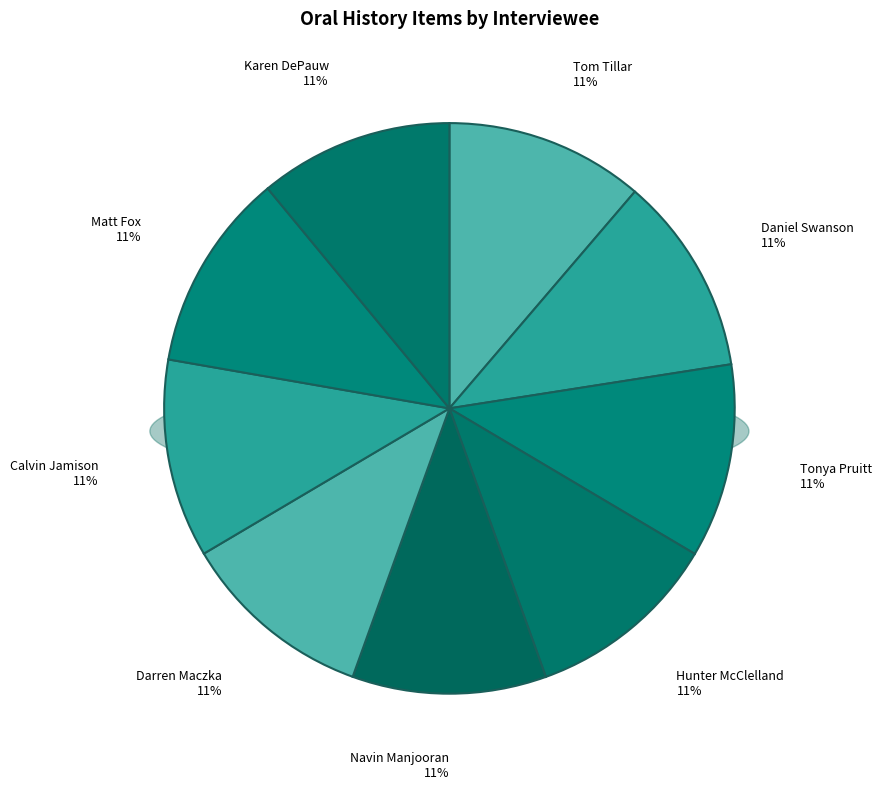

Rank the categories by value from highest to lowest.

Tom Tillar, Matt Fox, Daniel Swanson, Calvin Jamison, Tonya Pruitt, Navin Manjooran, Hunter McClelland, Darren Maczka, Karen DePauw